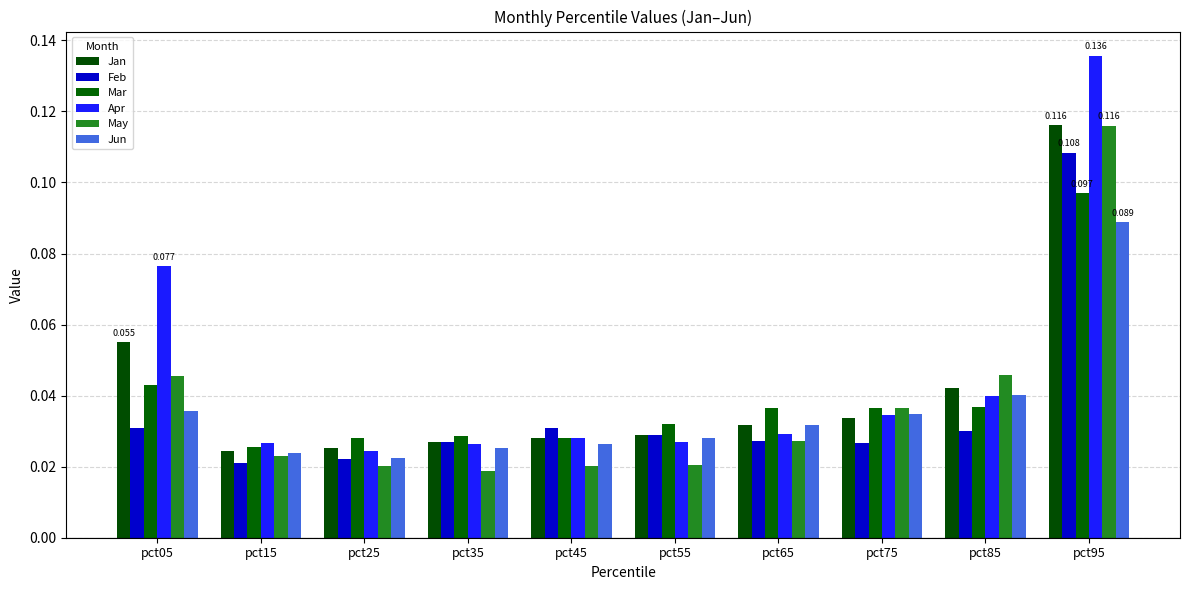

How many Feb values are between 0 and 1?

10